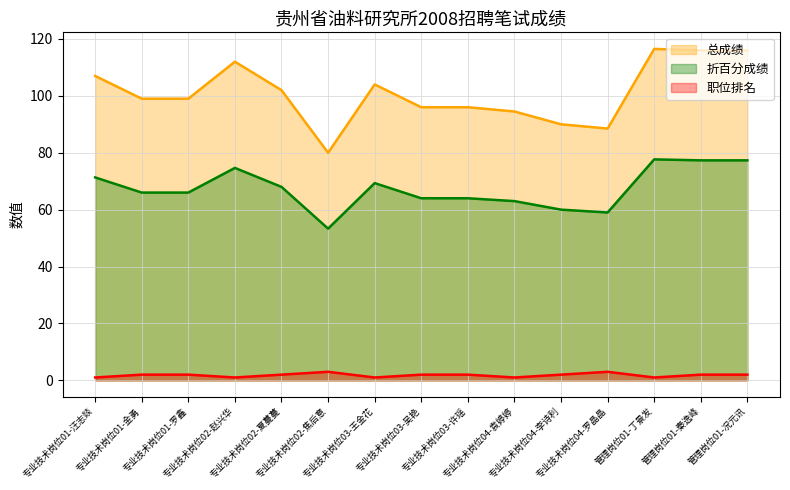

Which has a higher value, 管理岗位01-况元讯 or 专业技术岗位02-焦后意?

管理岗位01-况元讯